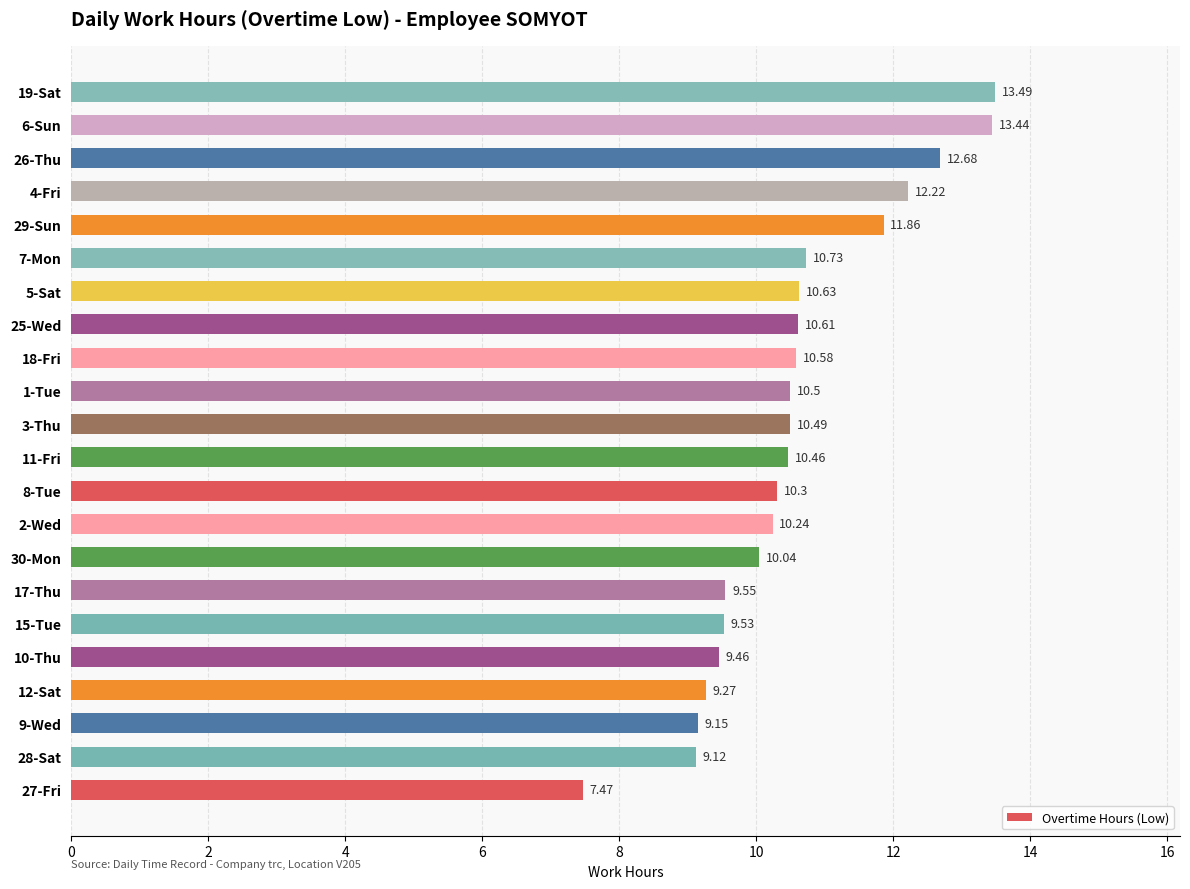

What is the sum of all values?

231.8